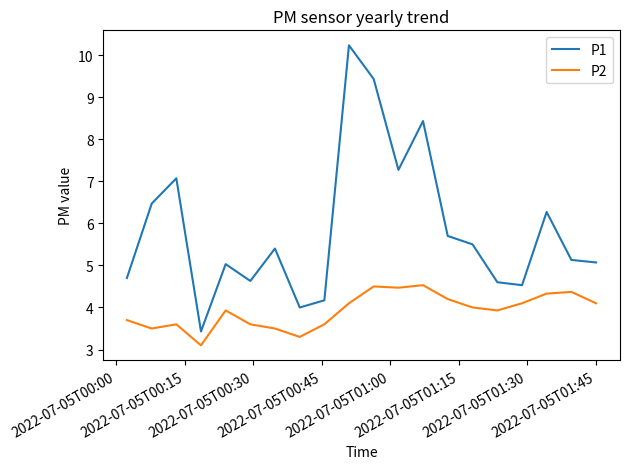

True or false: P2 and P1 cross at least once.

False